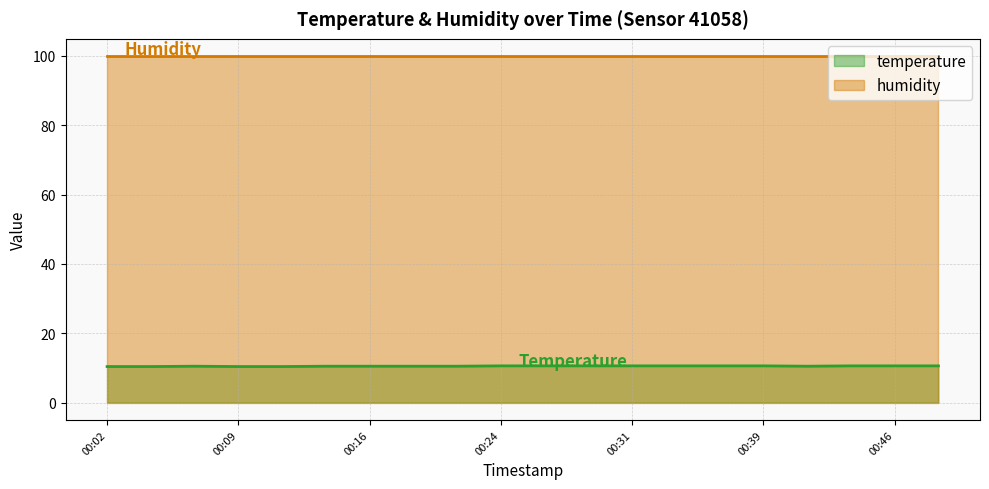

Count the values in the range 10 to 11.

20